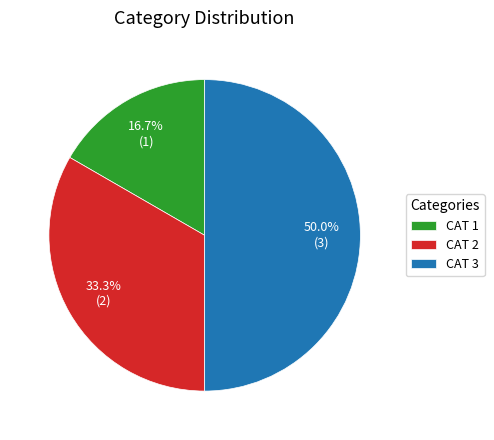

Which category has the smallest portion of the pie?

CAT 1